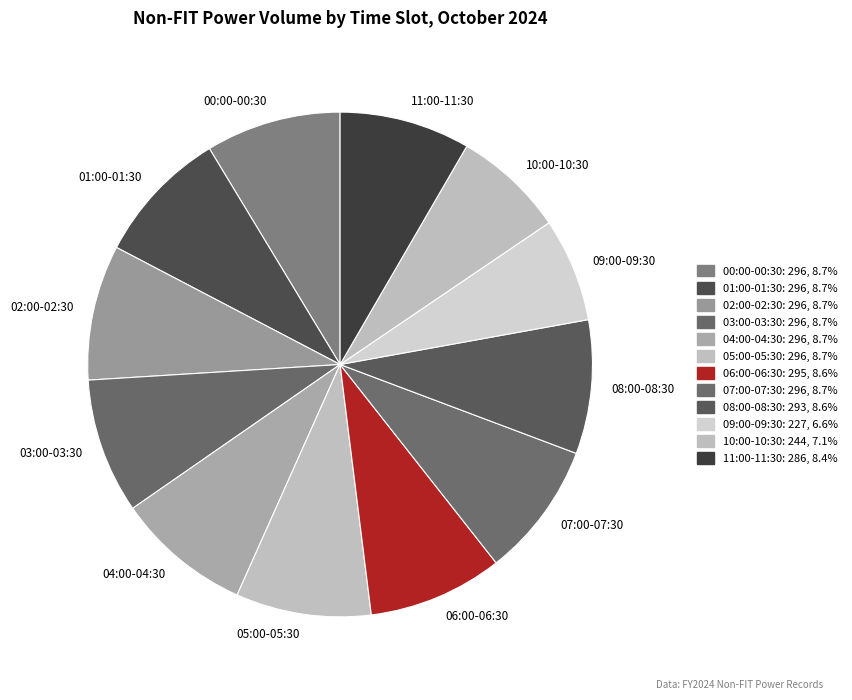

What is the ratio of the value at 00:00-00:30 to the value at 09:00-09:30?

1.3